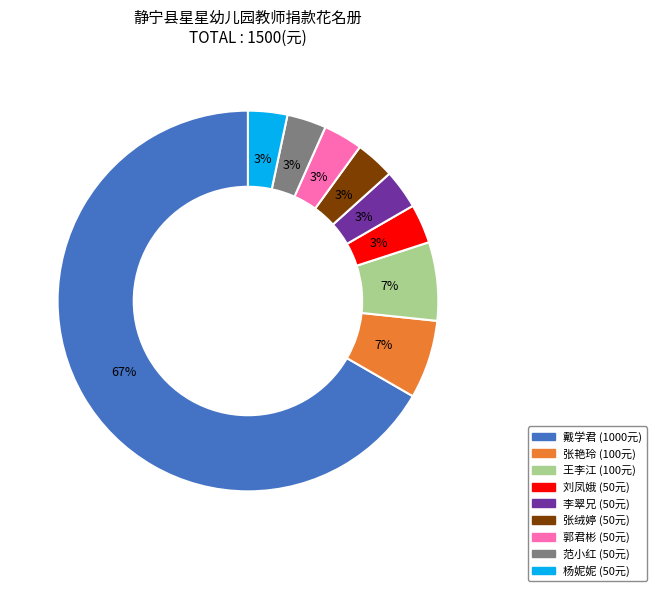

What is the largest slice in the pie chart?

戴学君